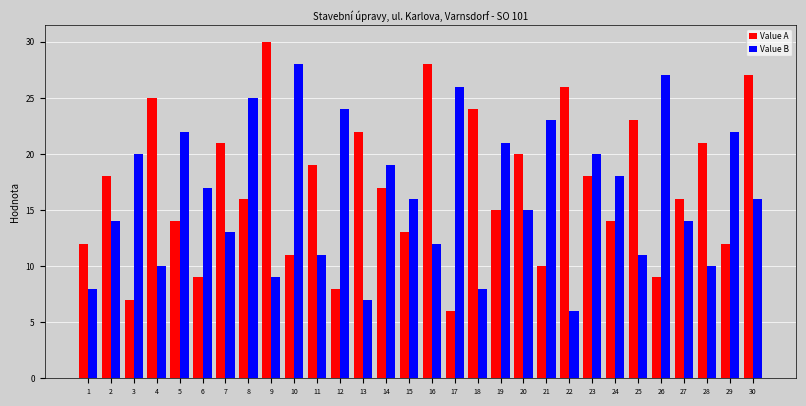

List the series in order of their peak value, lowest first.

Value B, Value A